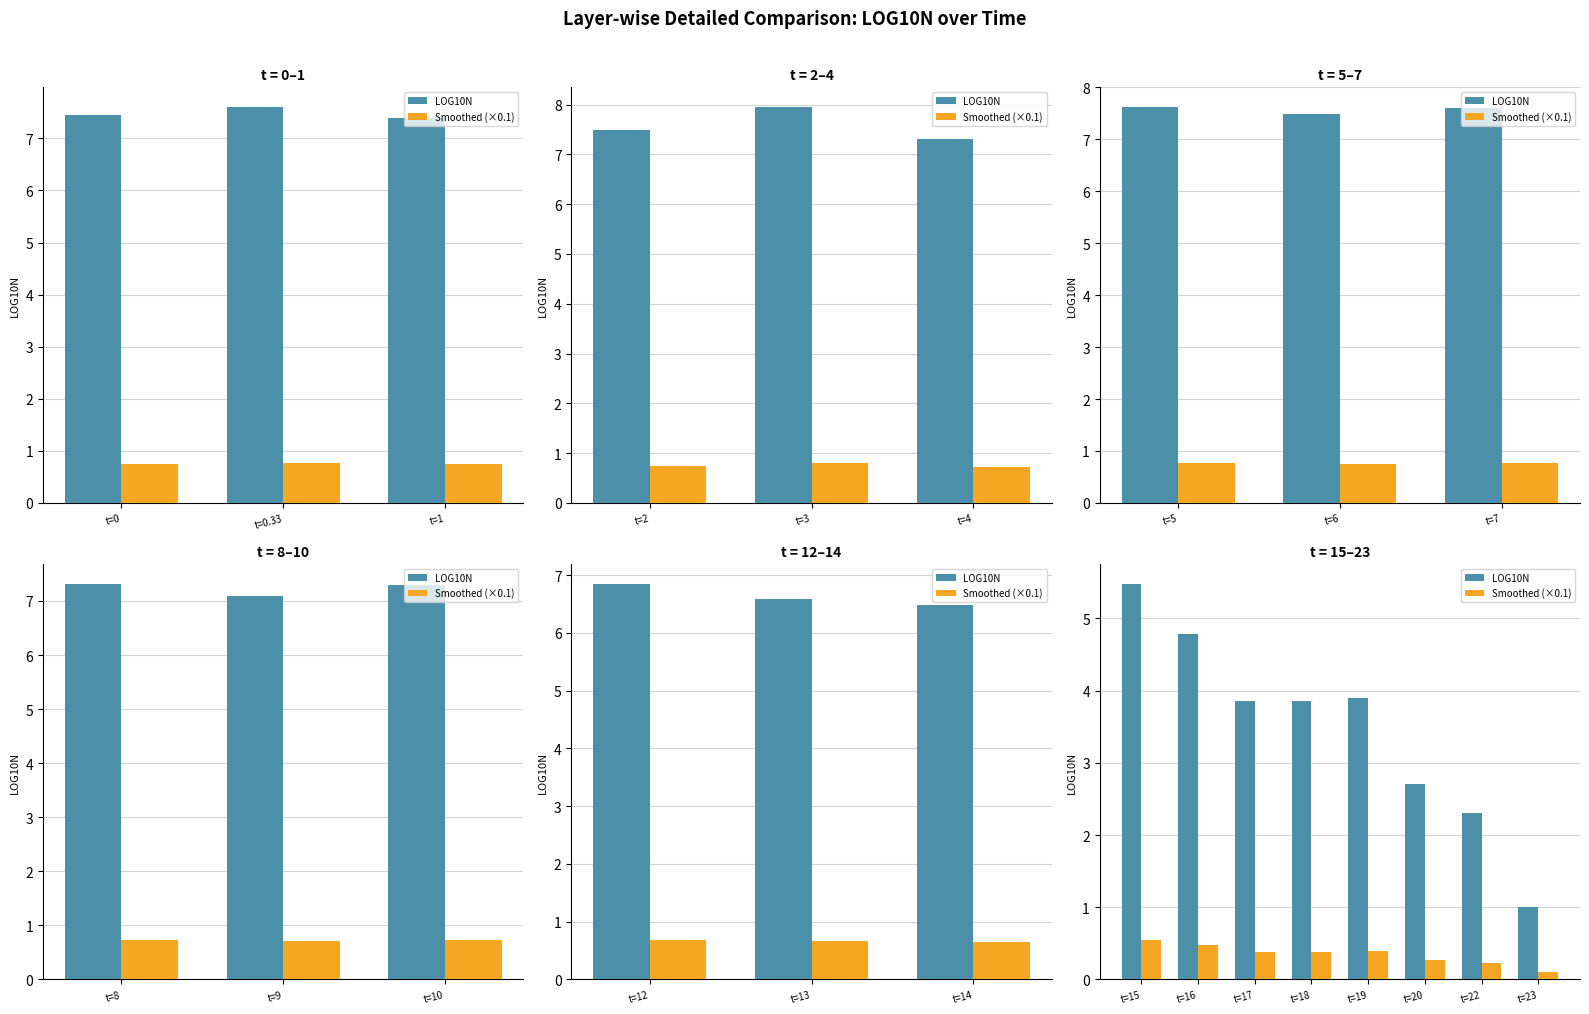

At which label does LOG10N first exceed 3?

t=15